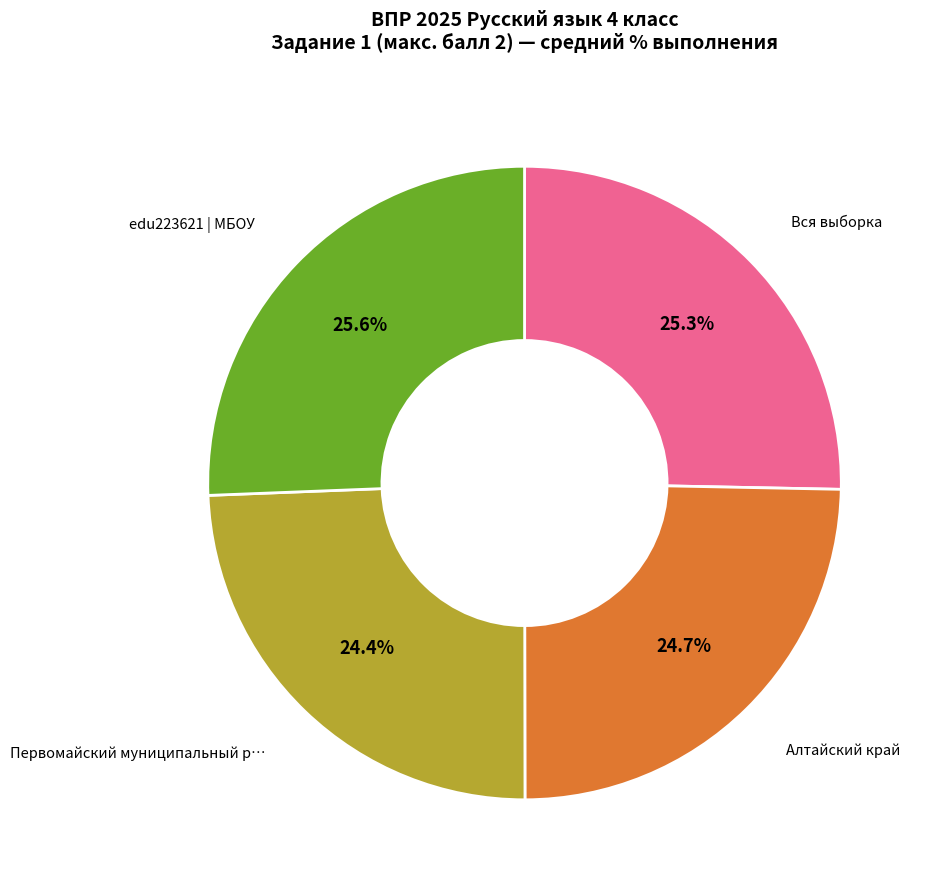

Is there a majority slice in this chart?

No